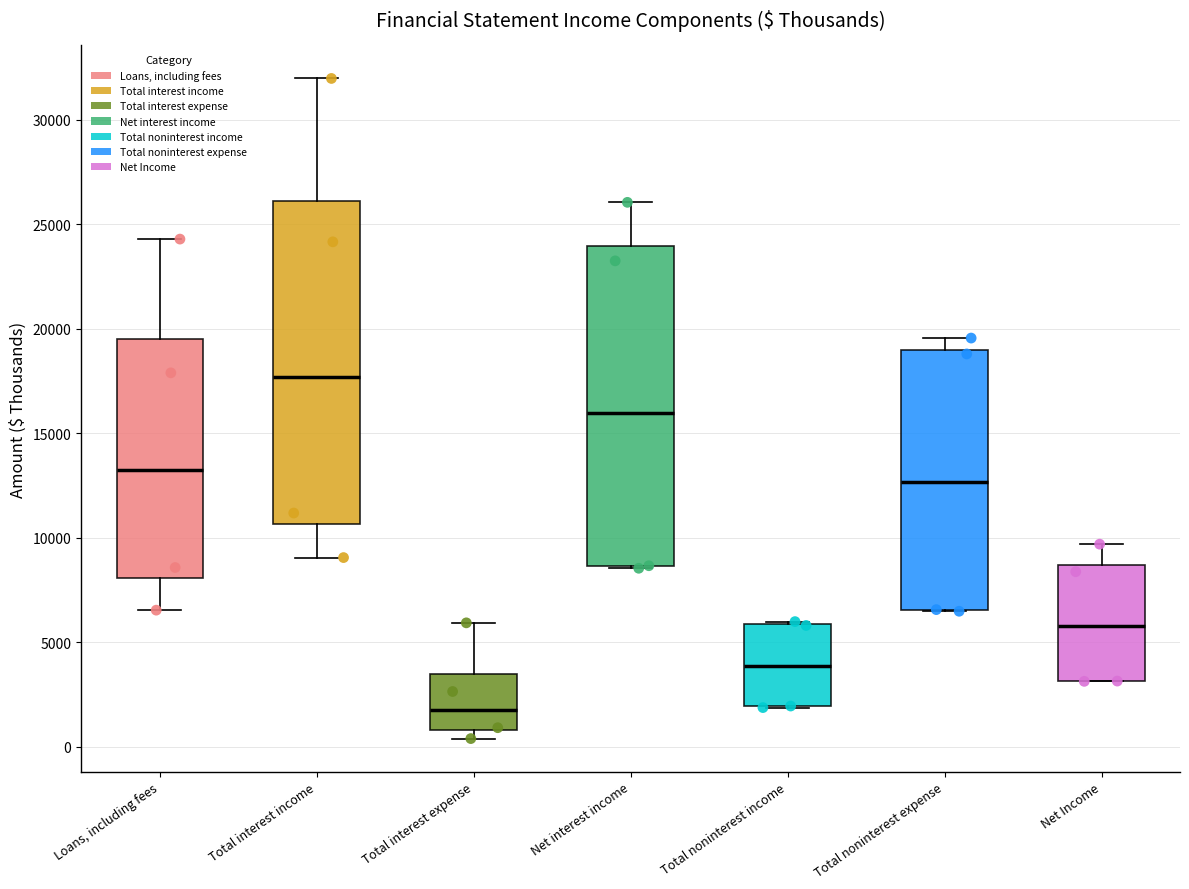

Which box's median line is the lowest?

Total interest expense